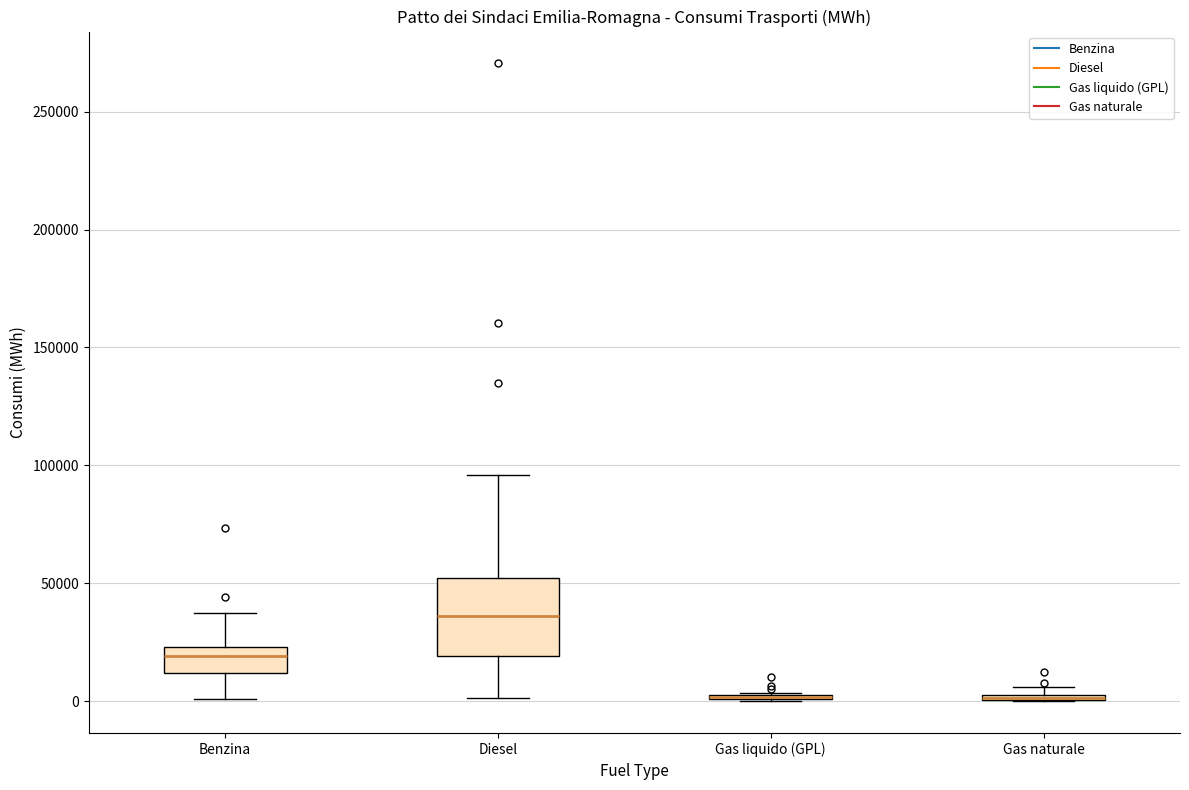

Comparing the boxes themselves (not the whiskers), which one is the tallest?

Diesel